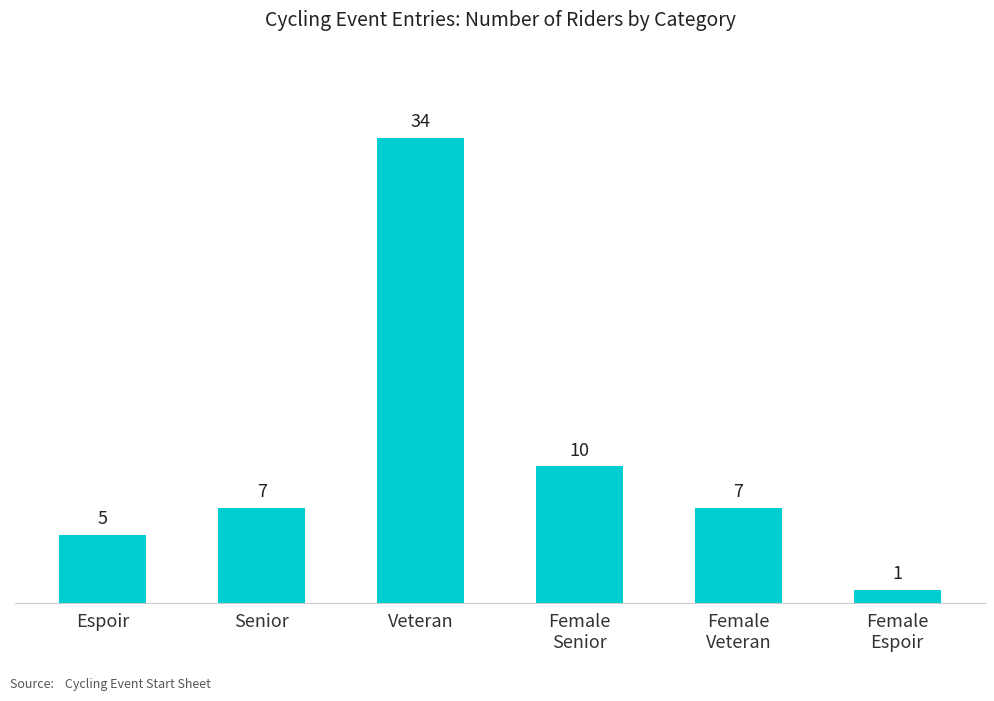

True or false: the data shows 61 at Veteran.

False